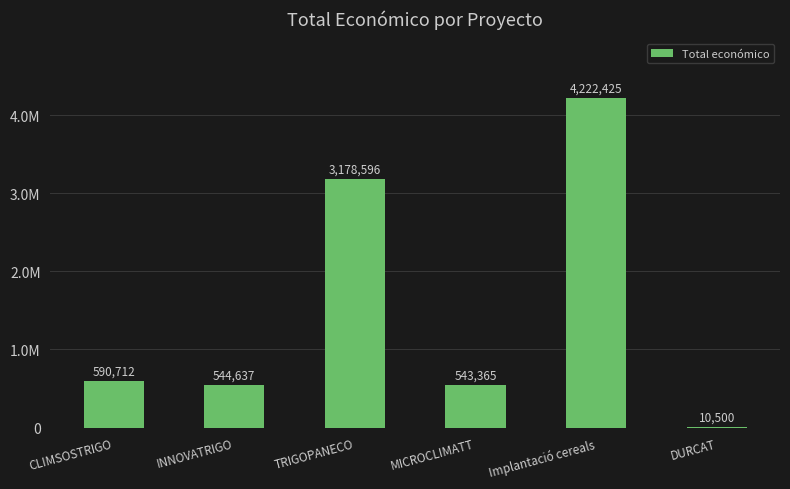

What is the label of the 4th bar from the left?

MICROCLIMATT